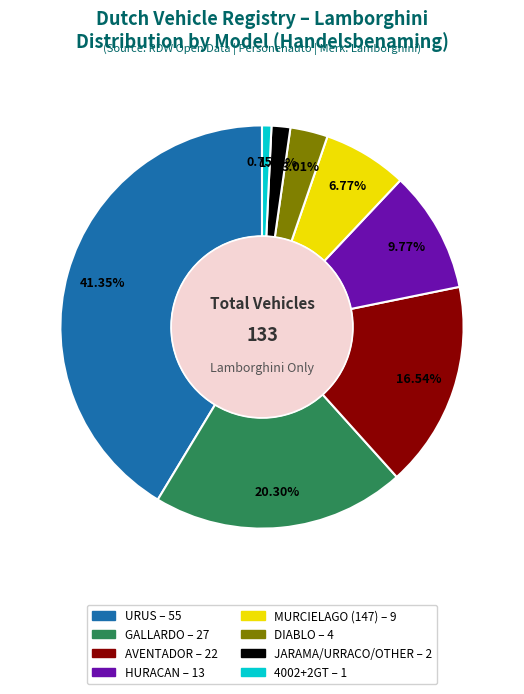

Do URUS and 4002+2GT together represent more than half of the pie?

No